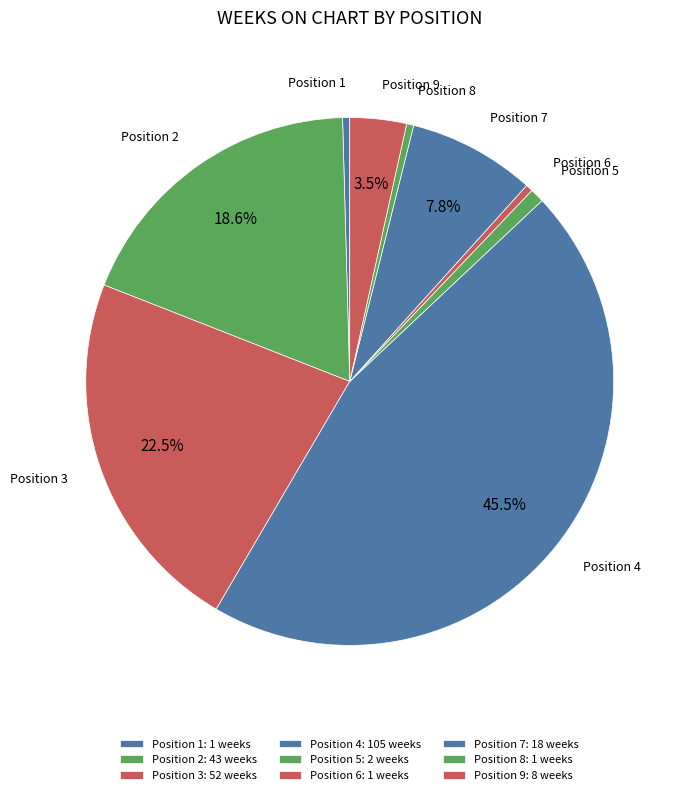

Combined, do Position 6 and Position 9 account for over 50%?

No